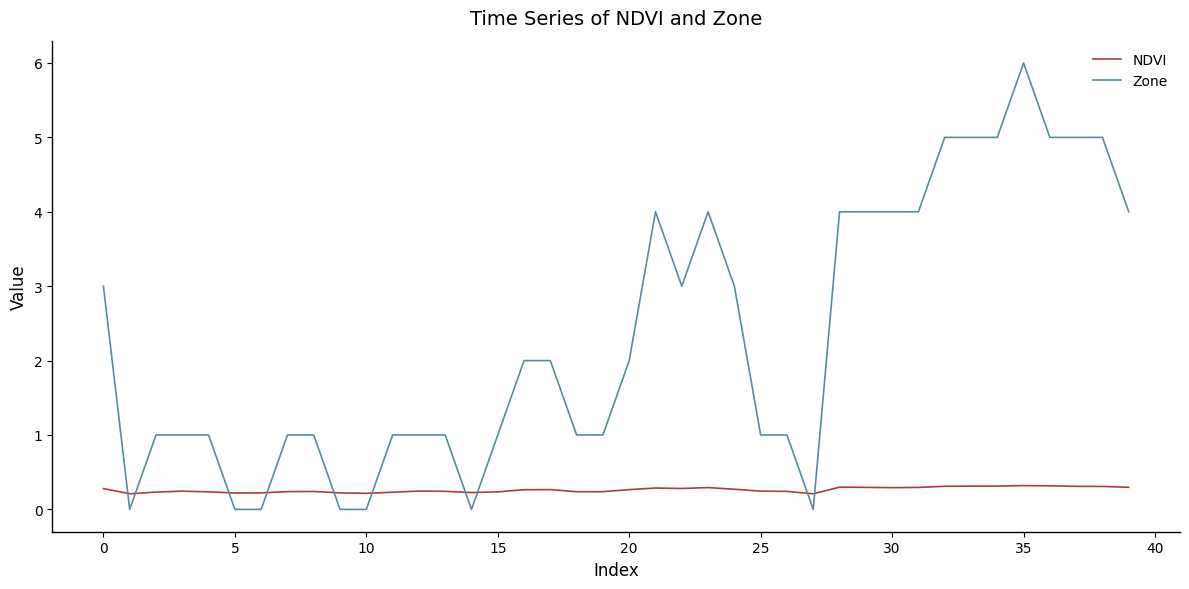

List the series in order of their peak value, lowest first.

NDVI, Zone